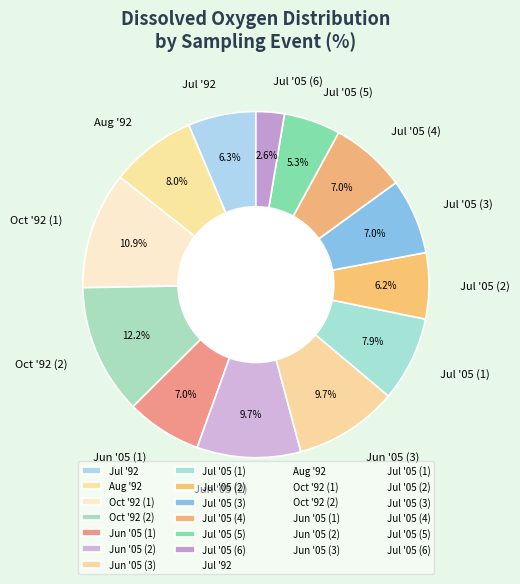

Between Jun '05 (2) and Aug '92, which is larger?

Jun '05 (2)